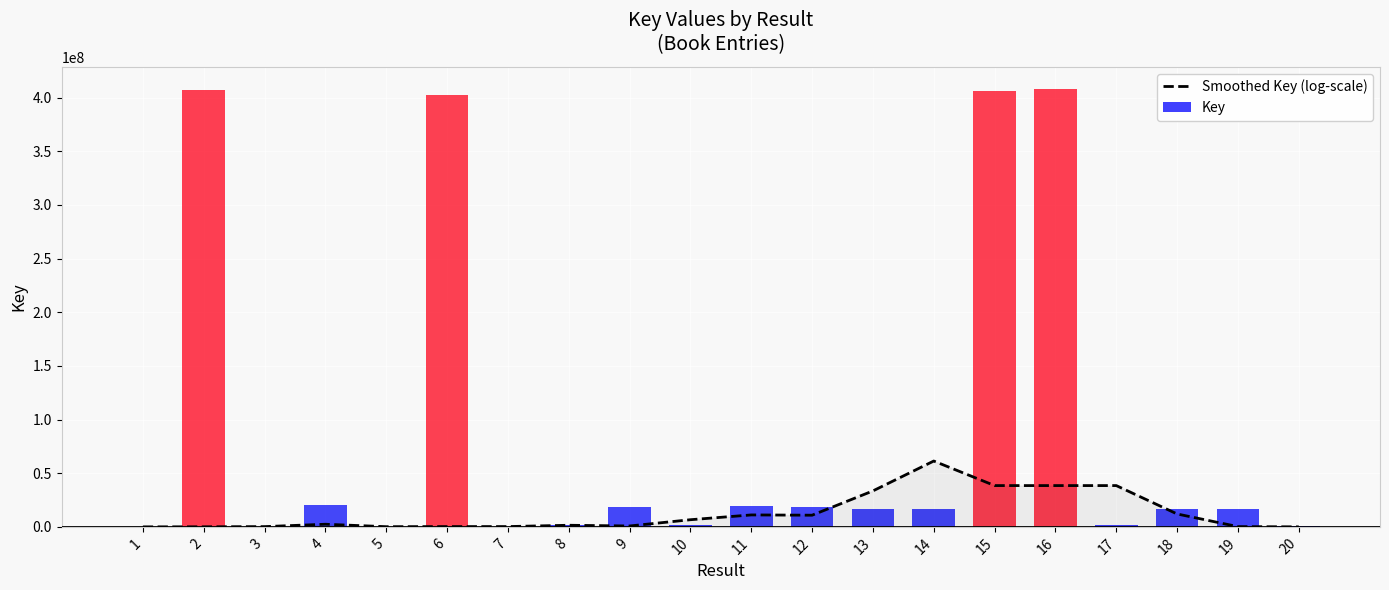

Which has a higher value, 11 or 10?

11